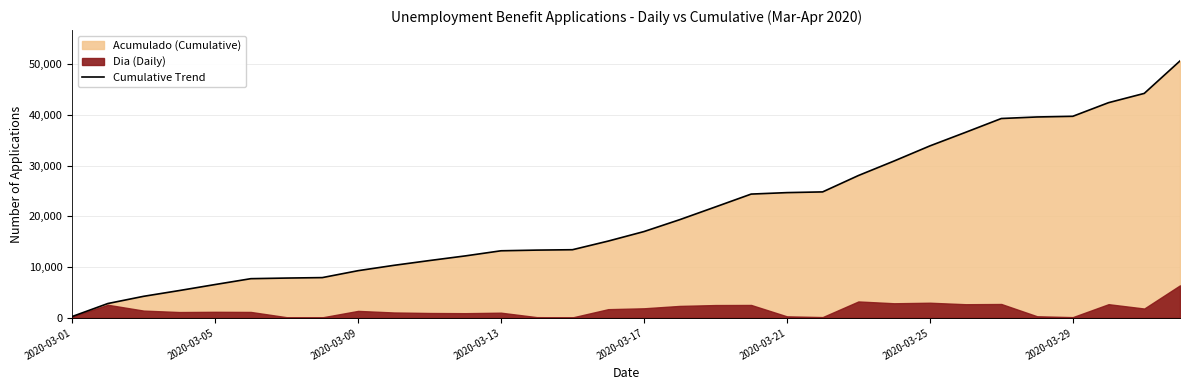

True or false: there are more than 2 points higher than both neighbors.

False